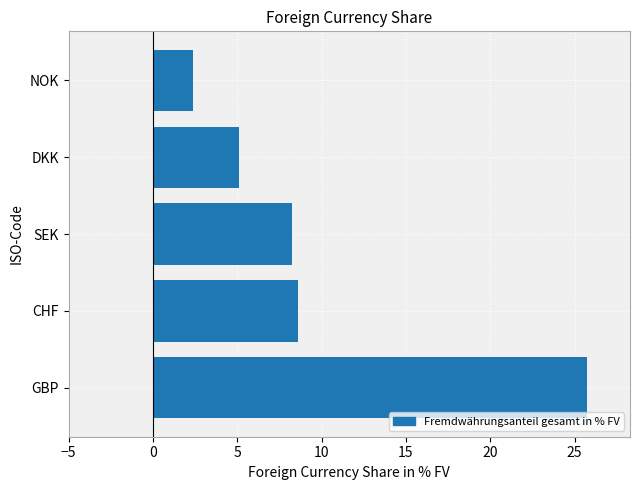

What value does the data have at NOK?

2.4